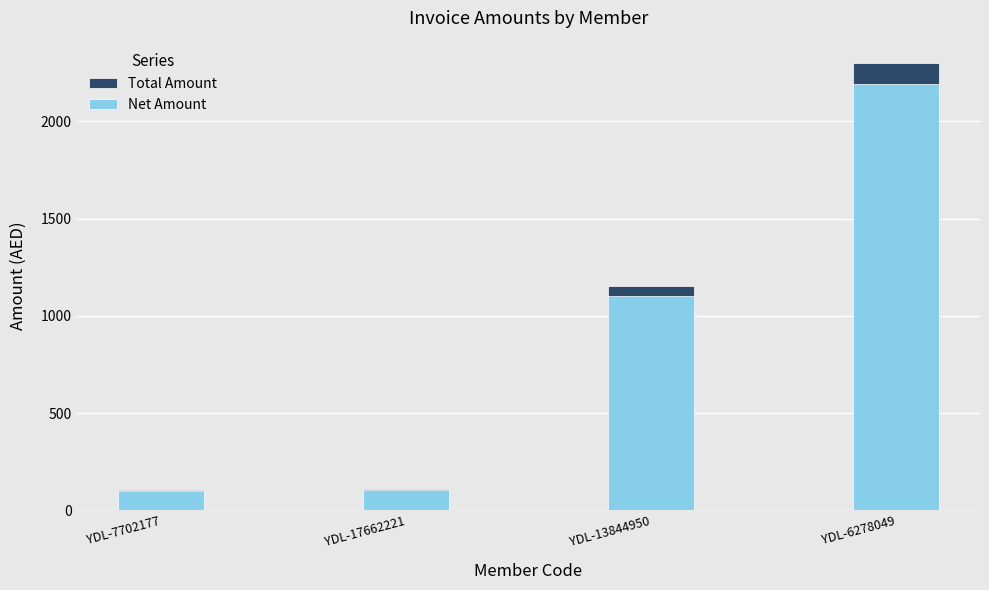

Does the chart contain any negative values?

No